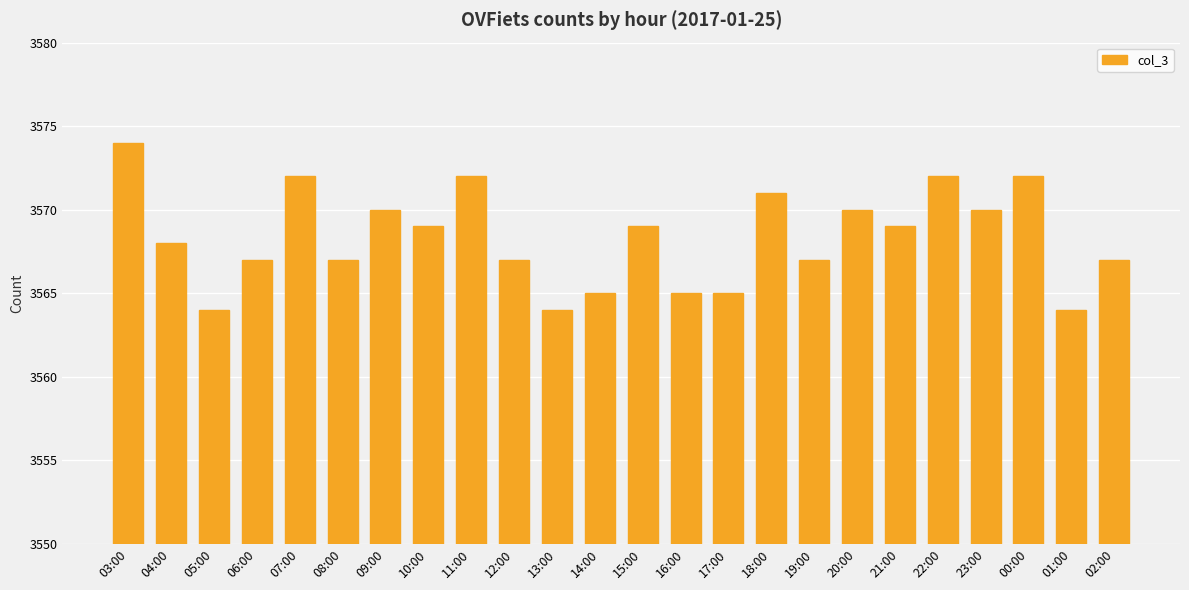

Where does the data first go above 3569?

03:00